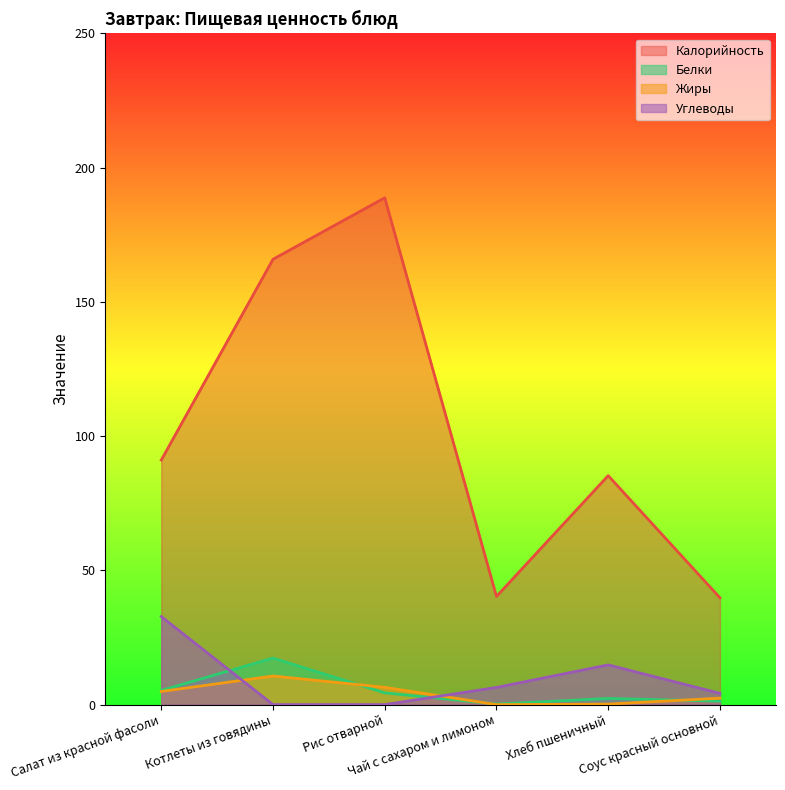

How many values in the Жиры series are below 4?

3